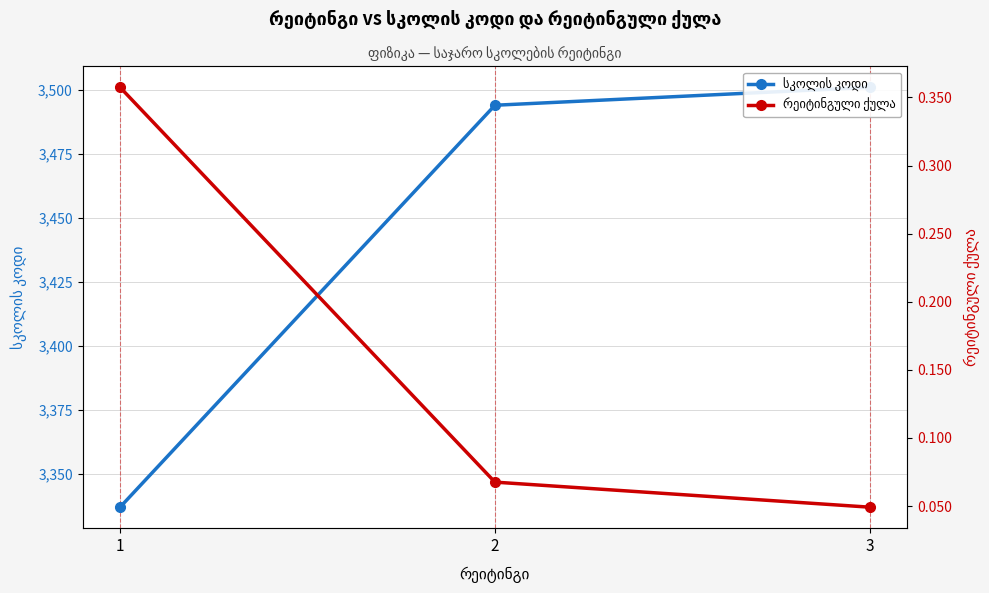

How many რეიტინგული ქულა values are between 0 and 1?

3